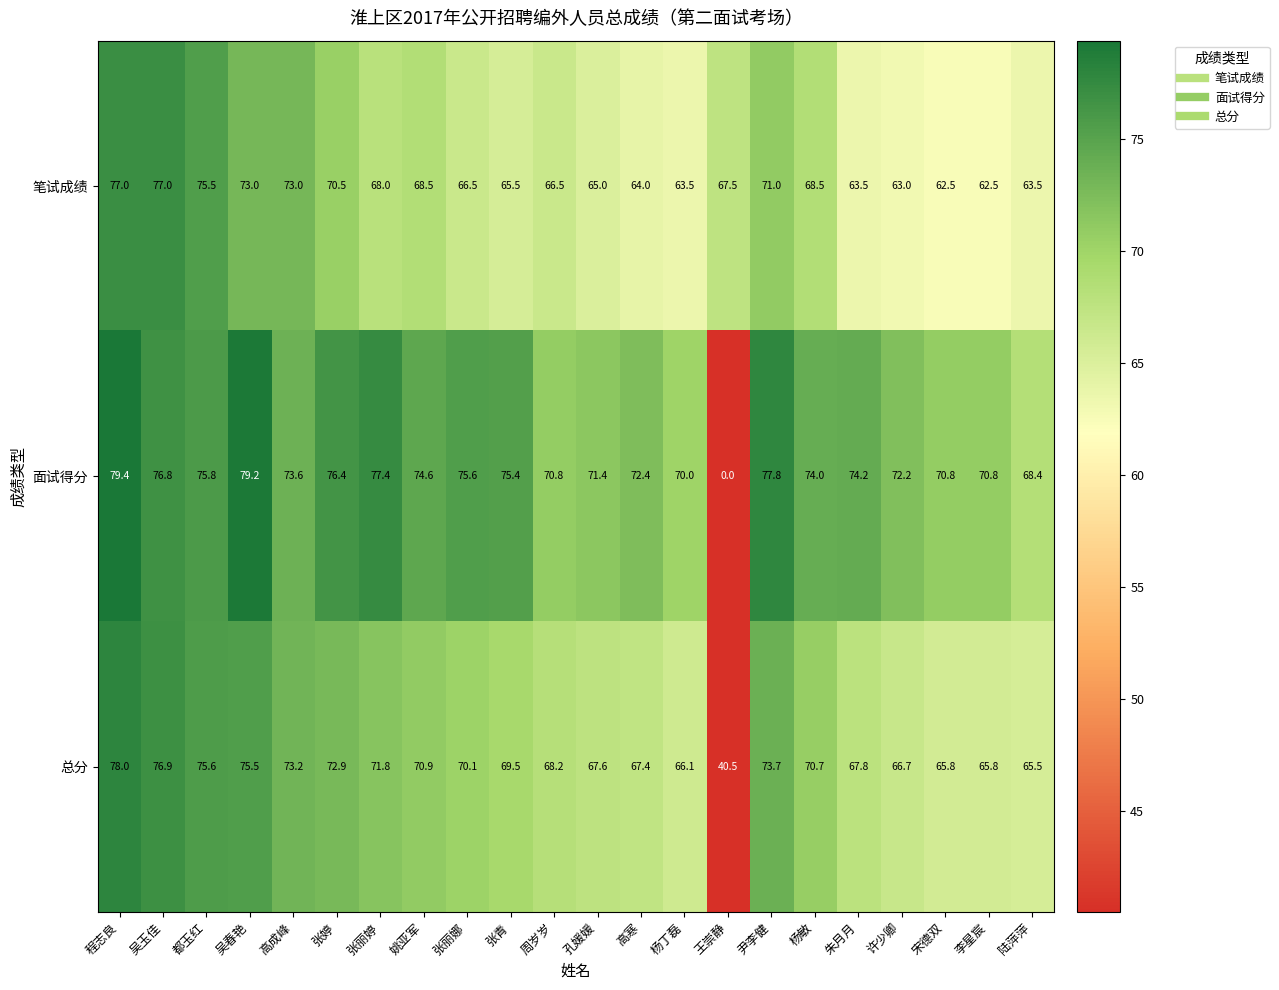

The 笔试成绩 series shows 88.1 at 周岁岁. True or false?

False